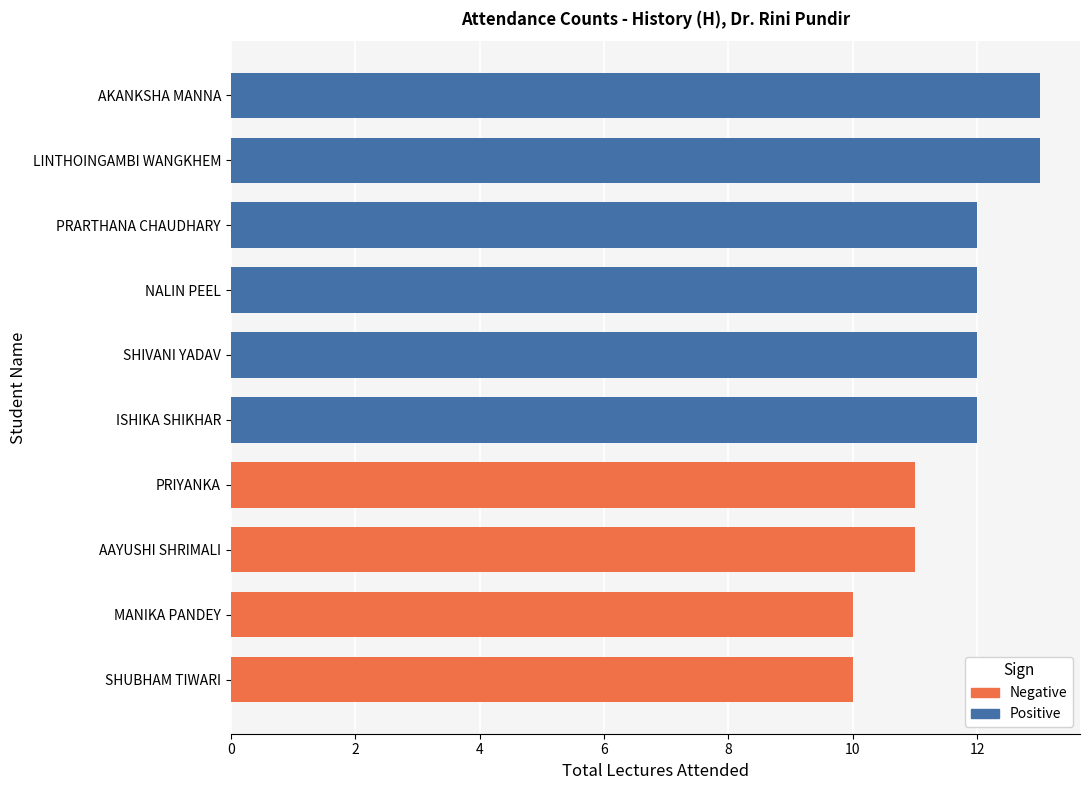

What is the greatest value displayed?

13